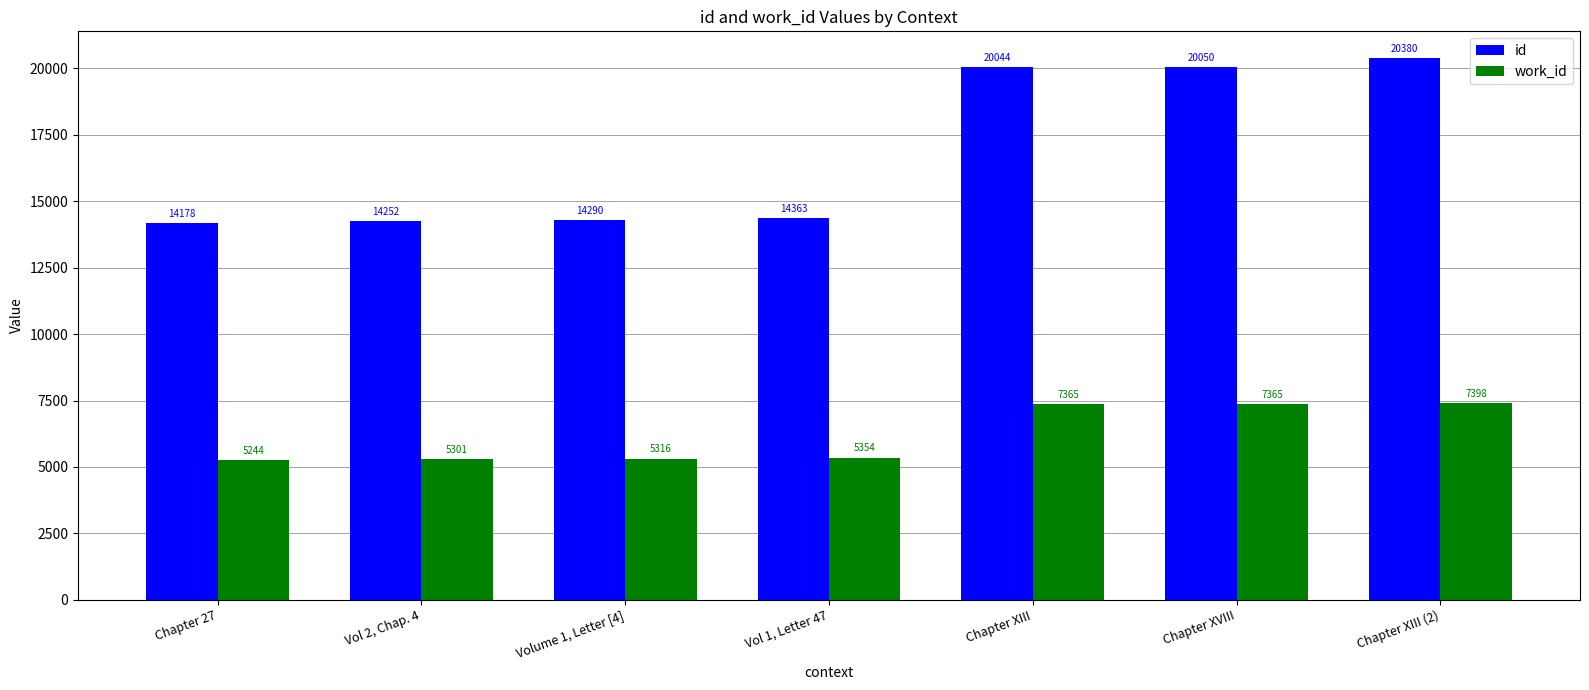

Which series has the largest total across all categories?

id